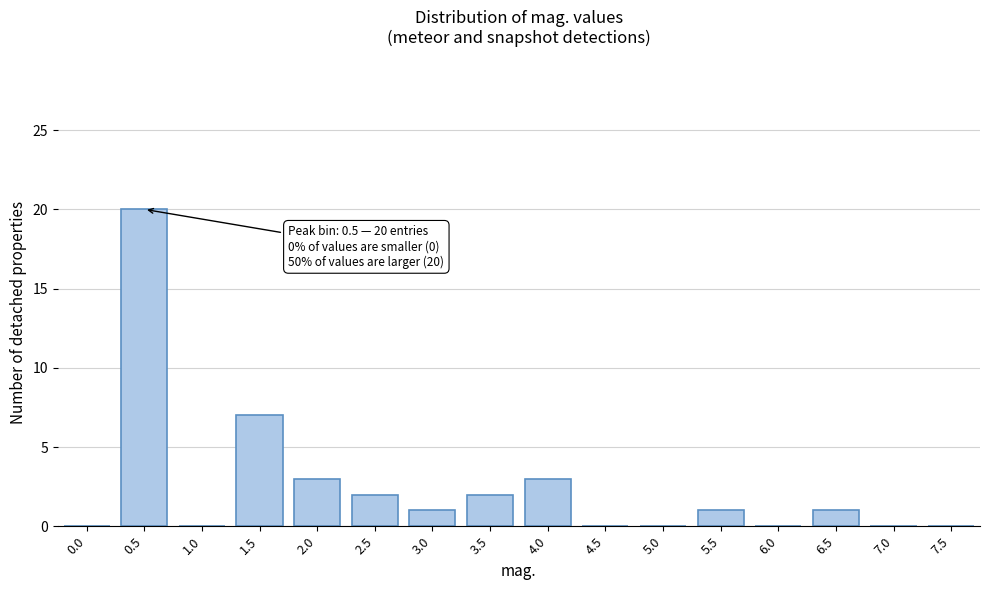

Reading right to left, what are all the values shown in this chart?

7.5=0	7.0=0	6.5=1	6.0=0	5.5=1	5.0=0	4.5=0	4.0=3	3.5=2	3.0=1	2.5=2	2.0=3	1.5=7	1.0=0	0.5=20	0.0=0